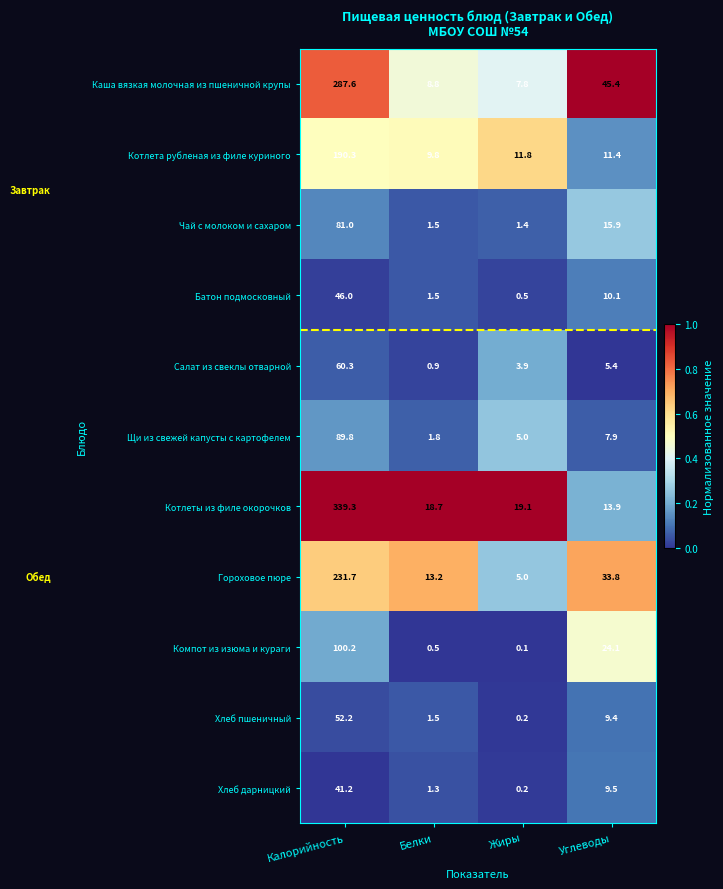

What is the maximum value shown in the chart?

339.3